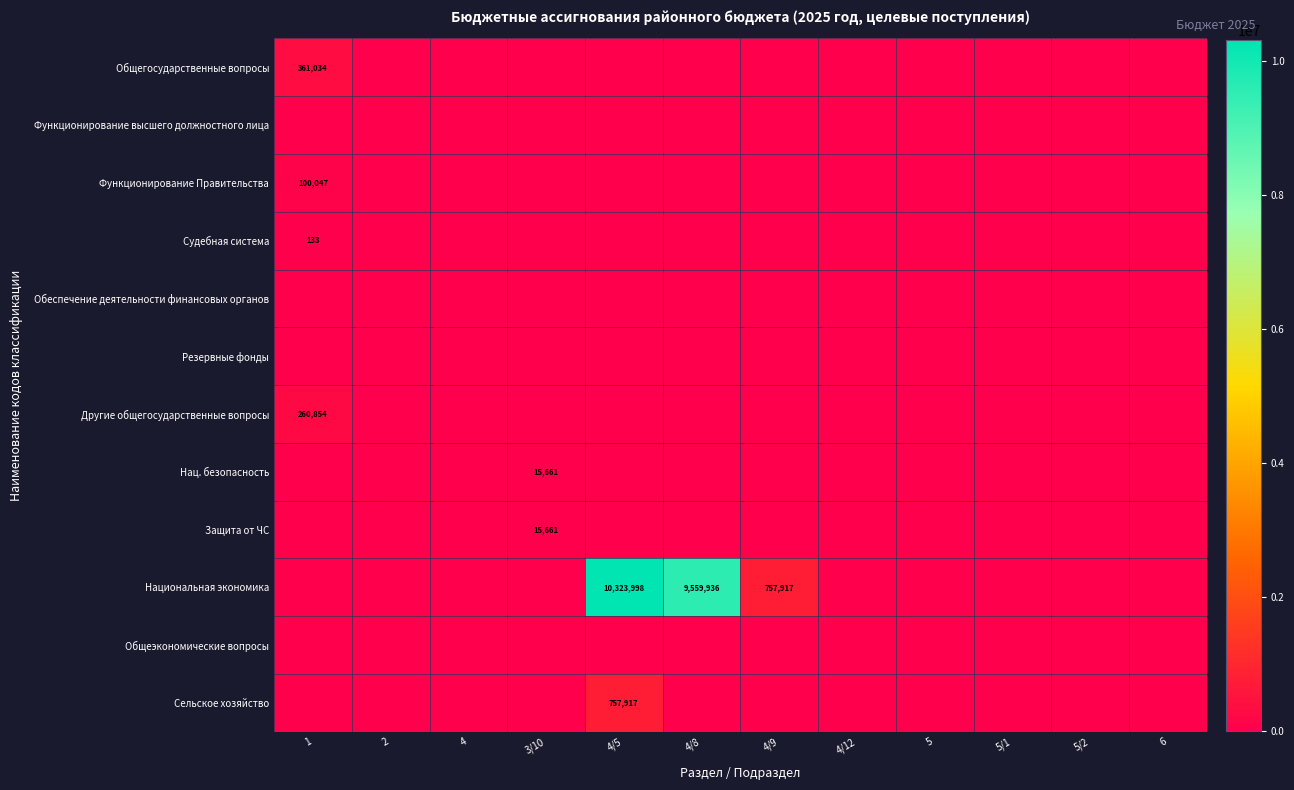

The Резервные фонды series shows 0.0 at 6. True or false?

True